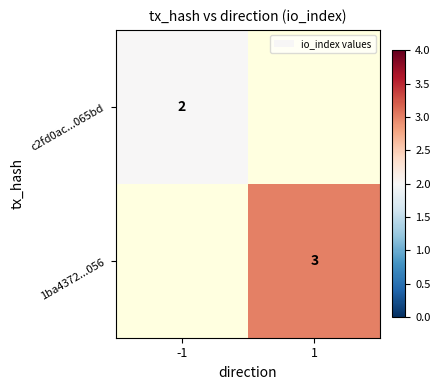

True or false: c2fd0ac...065bd has a value of 2 at -1.

True